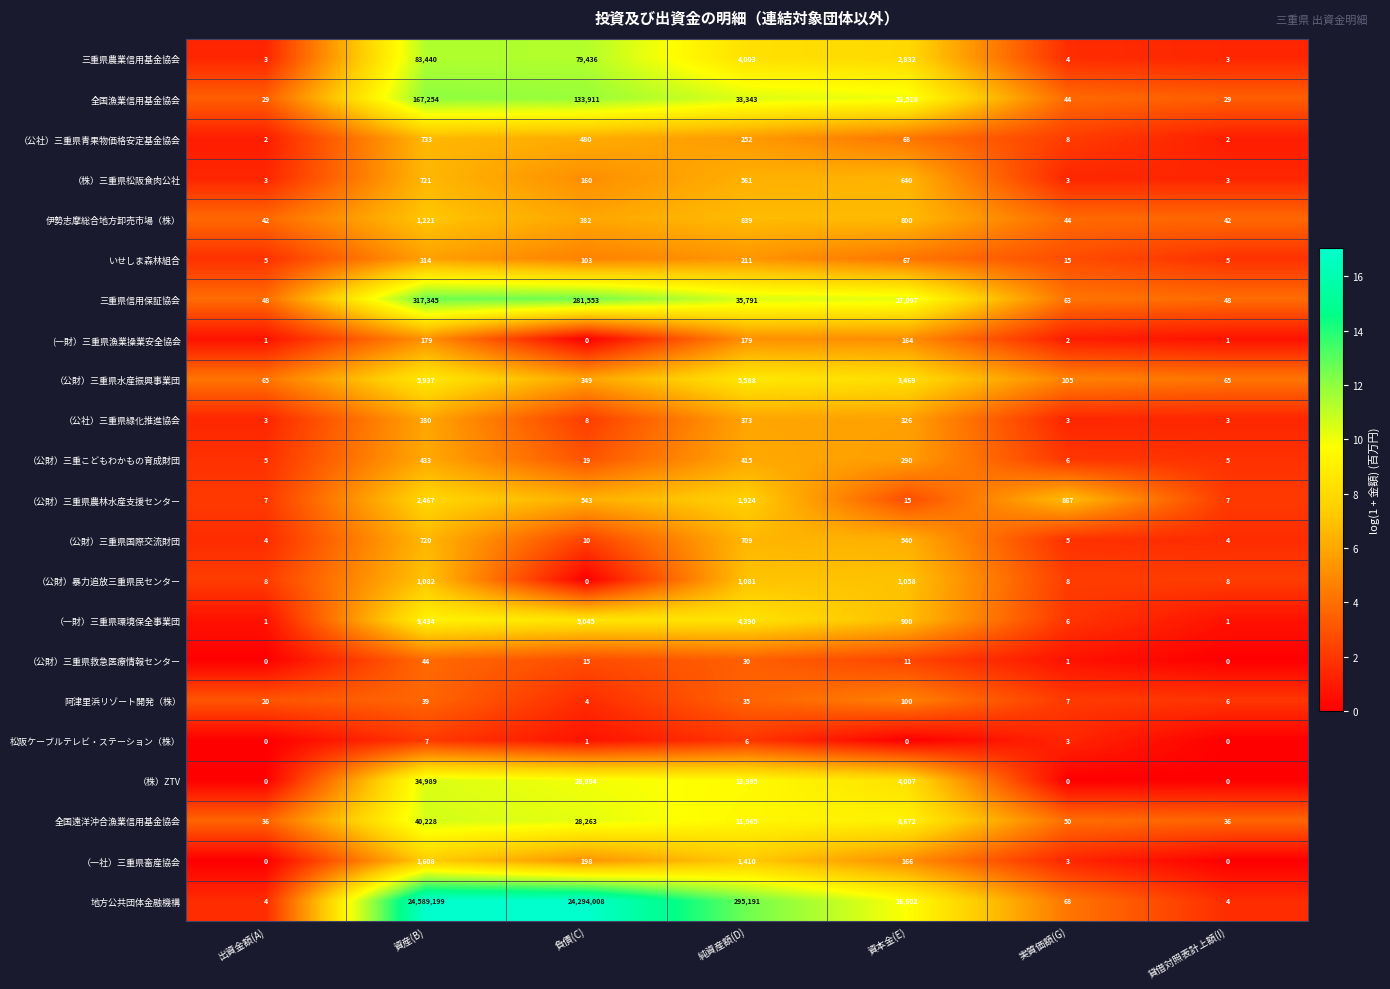

At which label does （株）三重県松阪食肉公社 reach its peak?

資産(B)